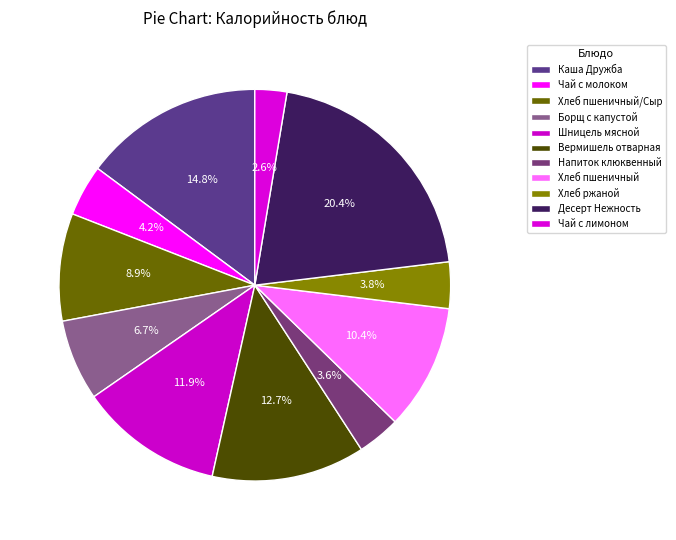

The Хлеб пшеничный slice represents 4% of the pie. True or false?

False